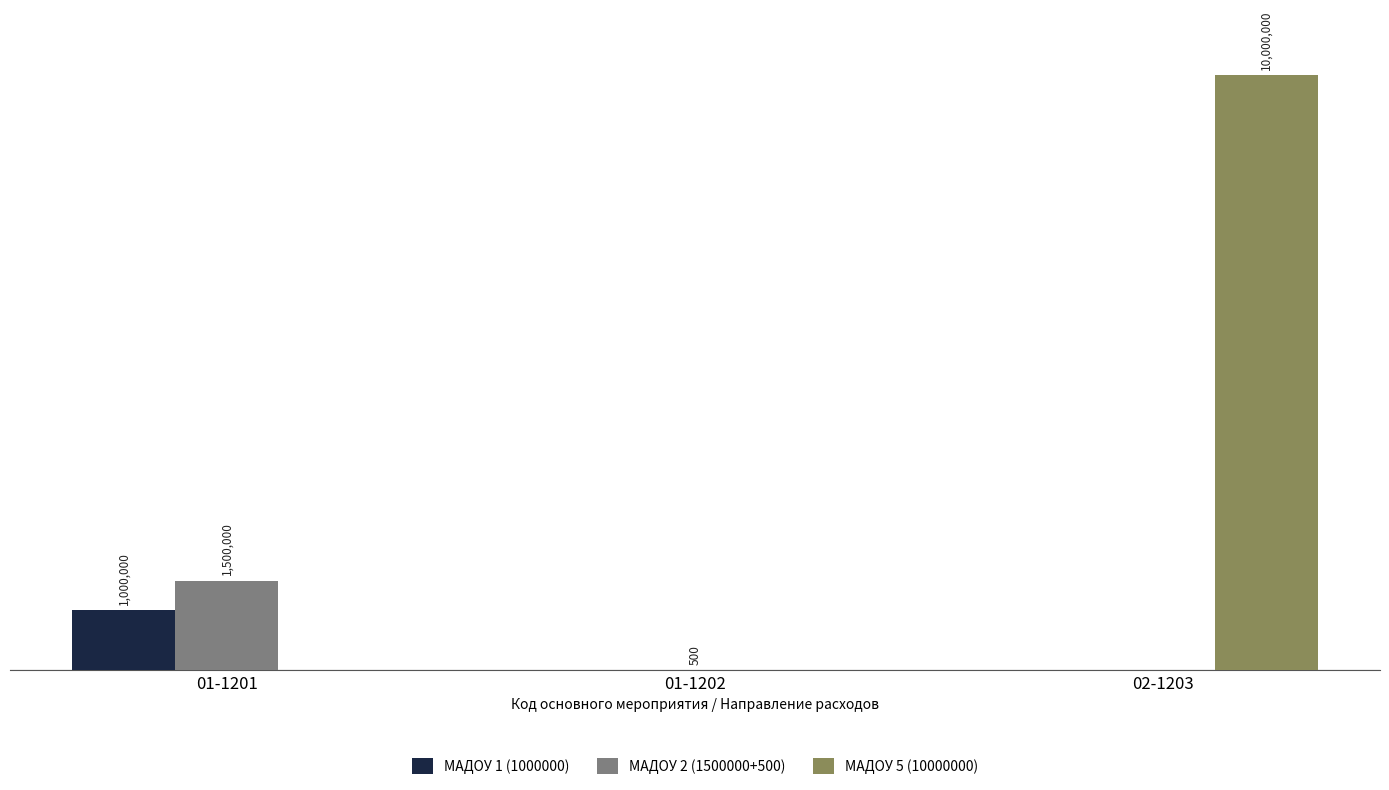

What is the difference between the МАДОУ 5 (10000000) values at 01-1201 and 02-1203?

10000000